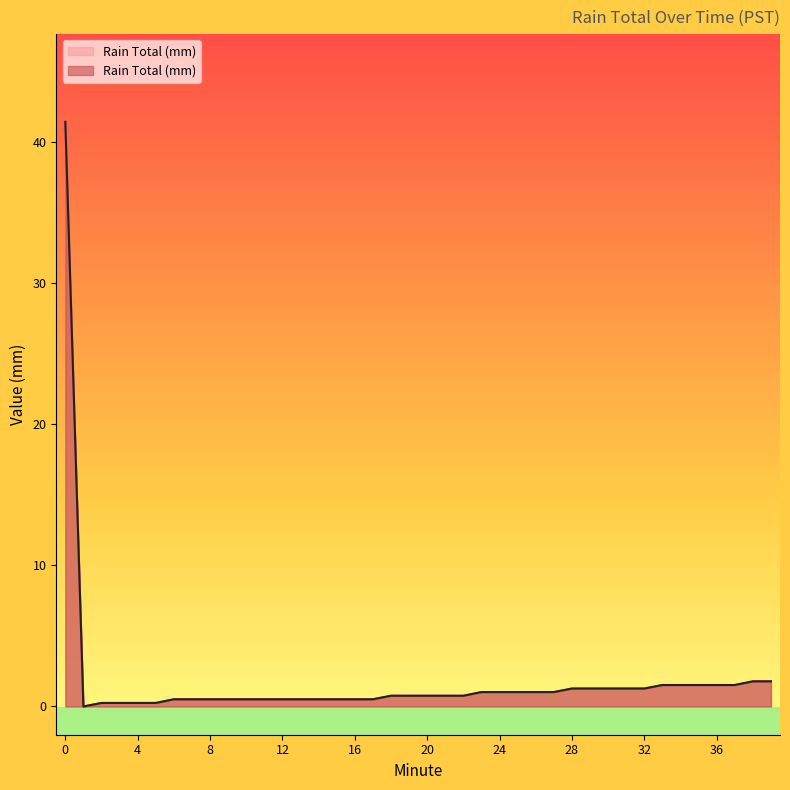

What is the value of the 37th point from the left?

1.5